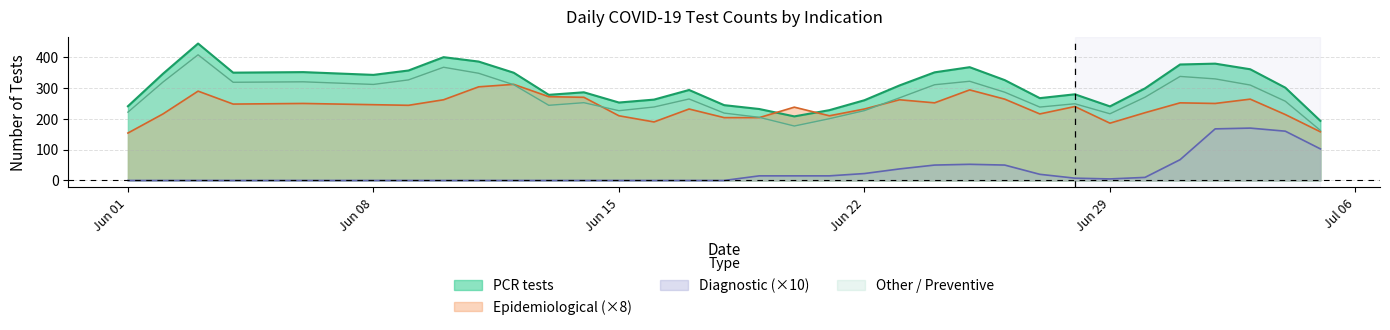

How many values in the Preventive series exceed 0?

7